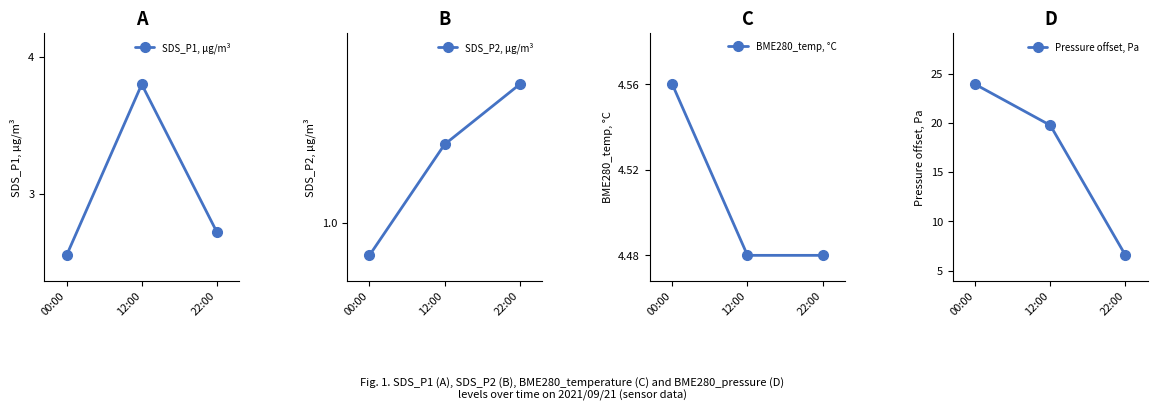

At 00:00, list the series in order from largest to smallest.

Pressure offset, Pa, BME280_temp, °C, SDS_P1, µg/m³, SDS_P2, µg/m³